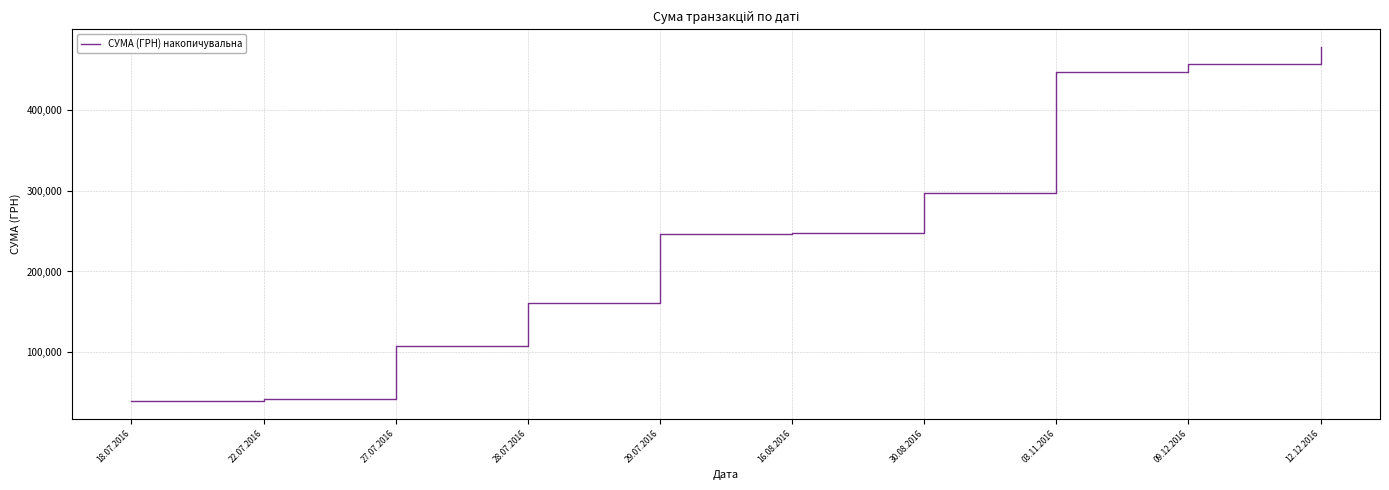

Which has a higher value, 27.07.2016 or 28.07.2016?

28.07.2016